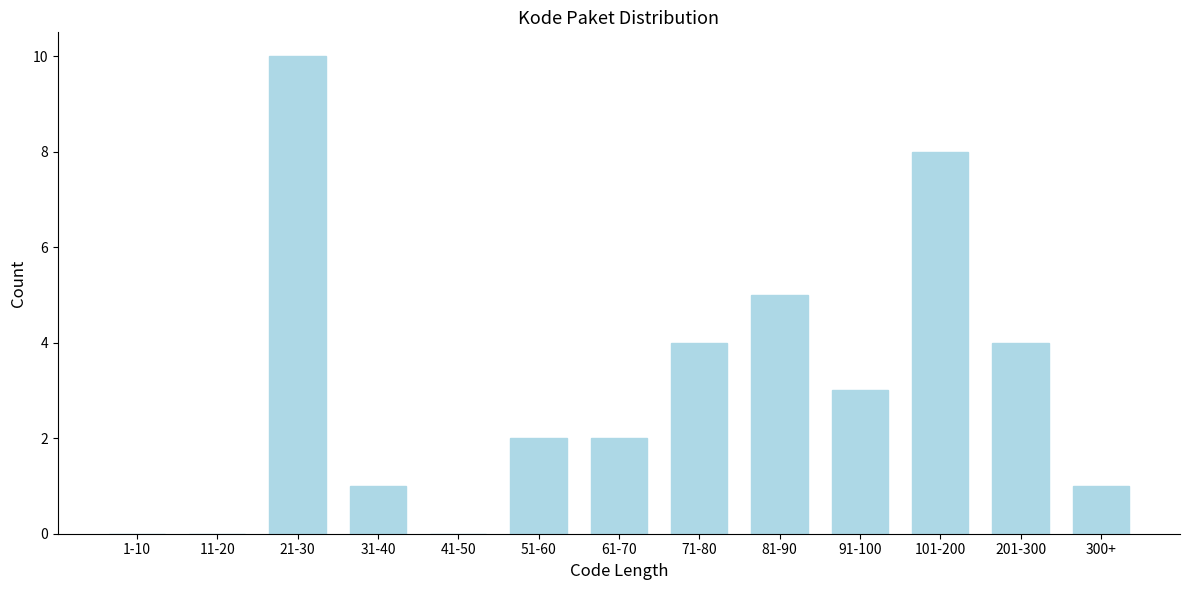

Reading right to left, list all the values displayed in this chart.

300+=1	201-300=4	101-200=8	91-100=3	81-90=5	71-80=4	61-70=2	51-60=2	41-50=0	31-40=1	21-30=10	11-20=0	1-10=0